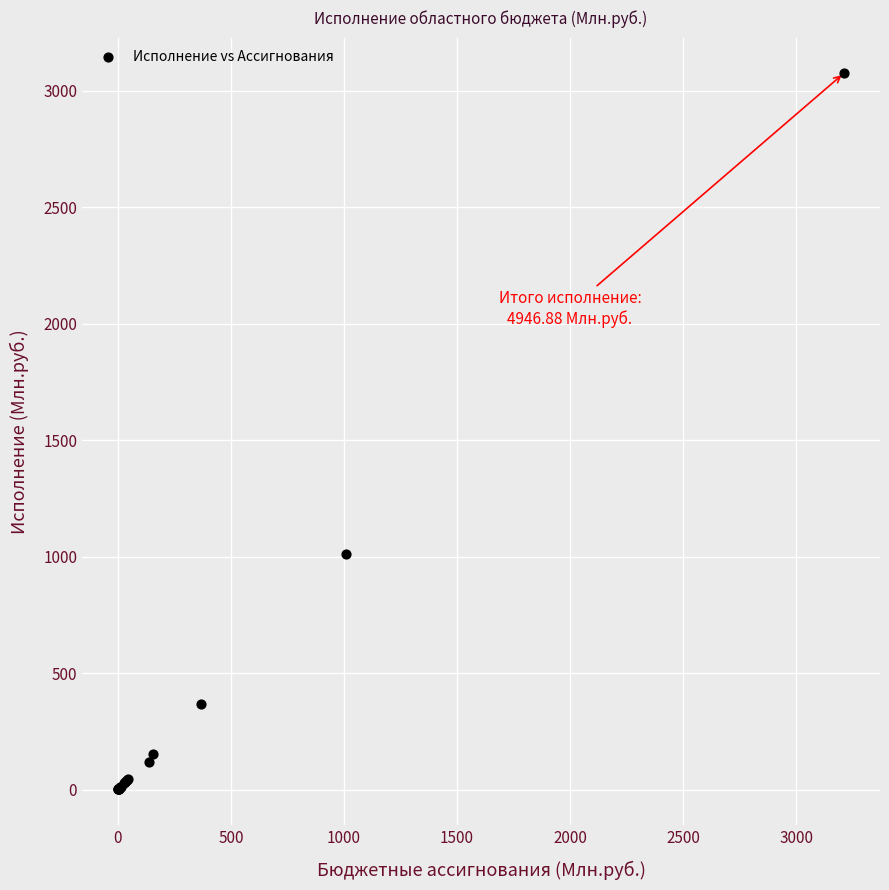

What Y value in the scatter plot is closest to 1538?

1009.8